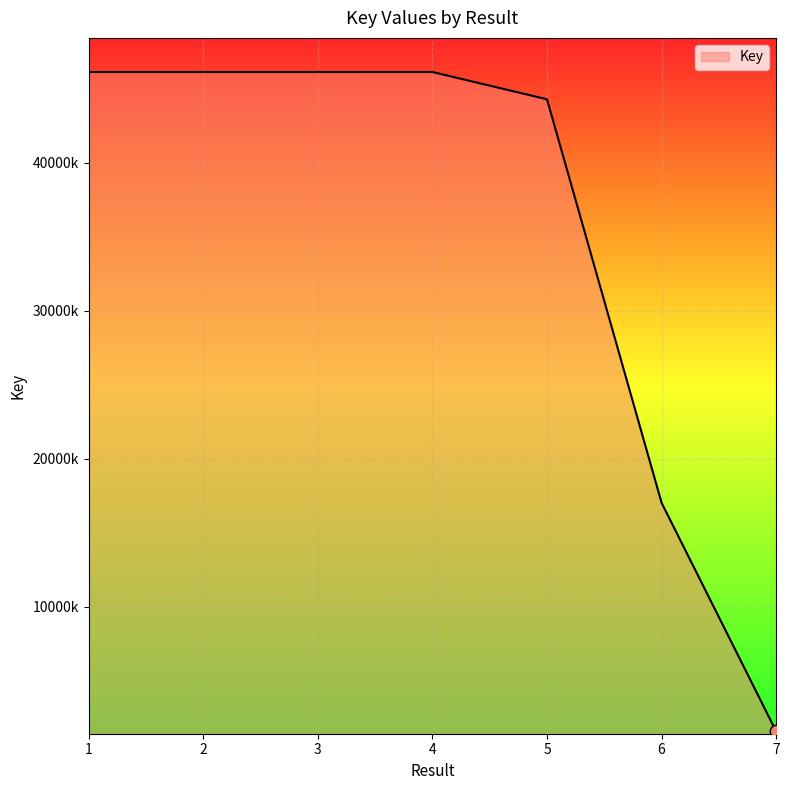

Between 7 and 4, which is larger?

4